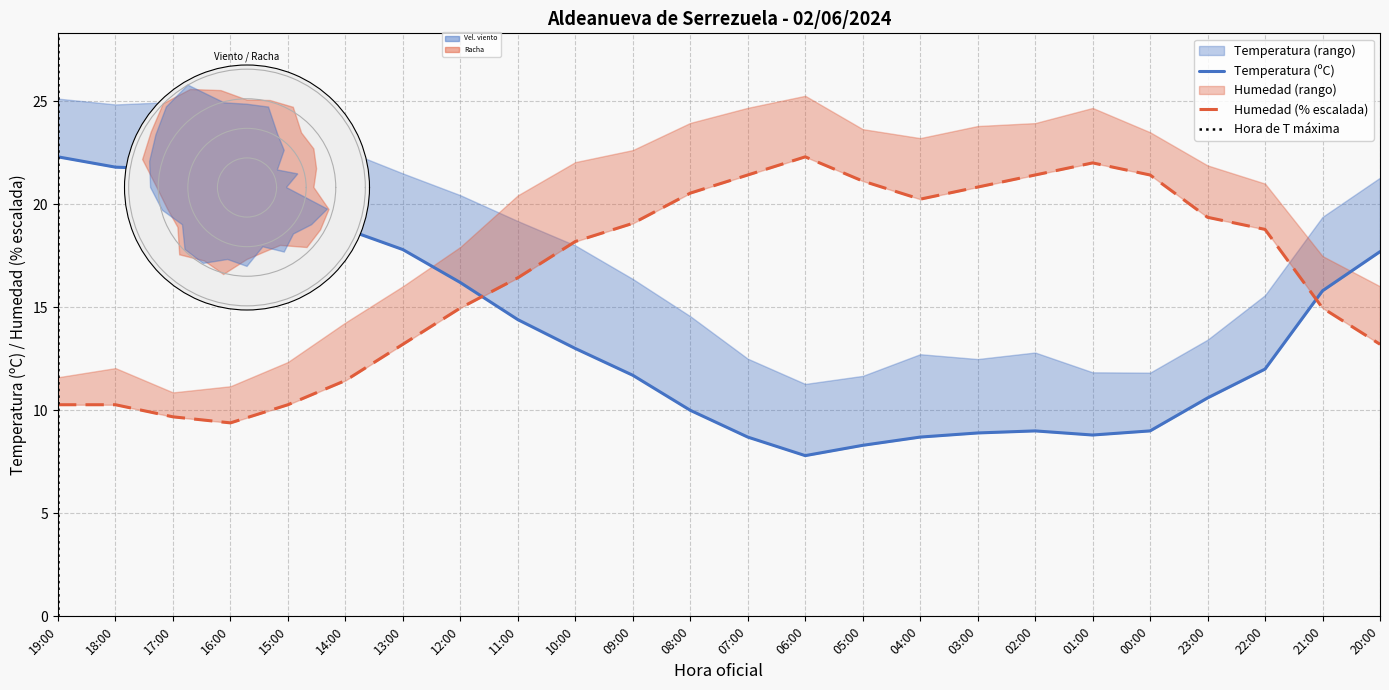

The Humedad series shows 2.7 at 18:00. True or false?

False